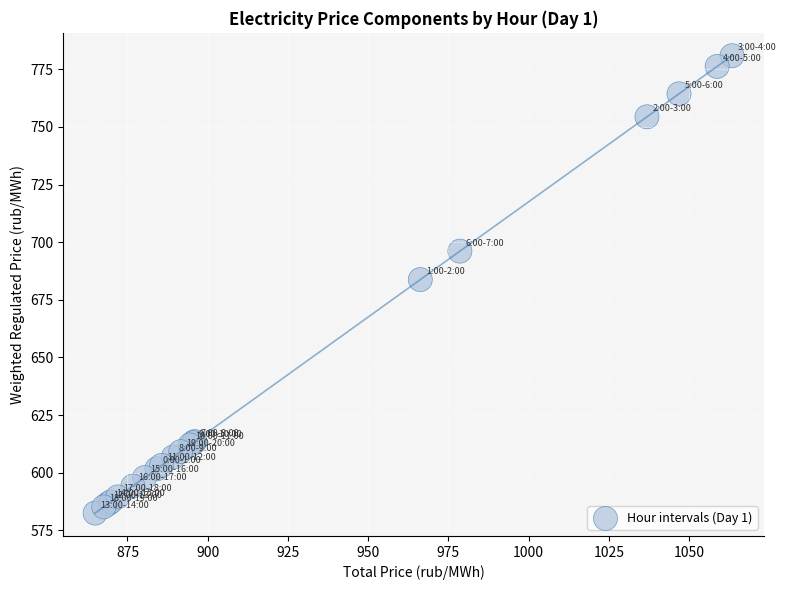

What Y value in the scatter plot is closest to 681?

683.8